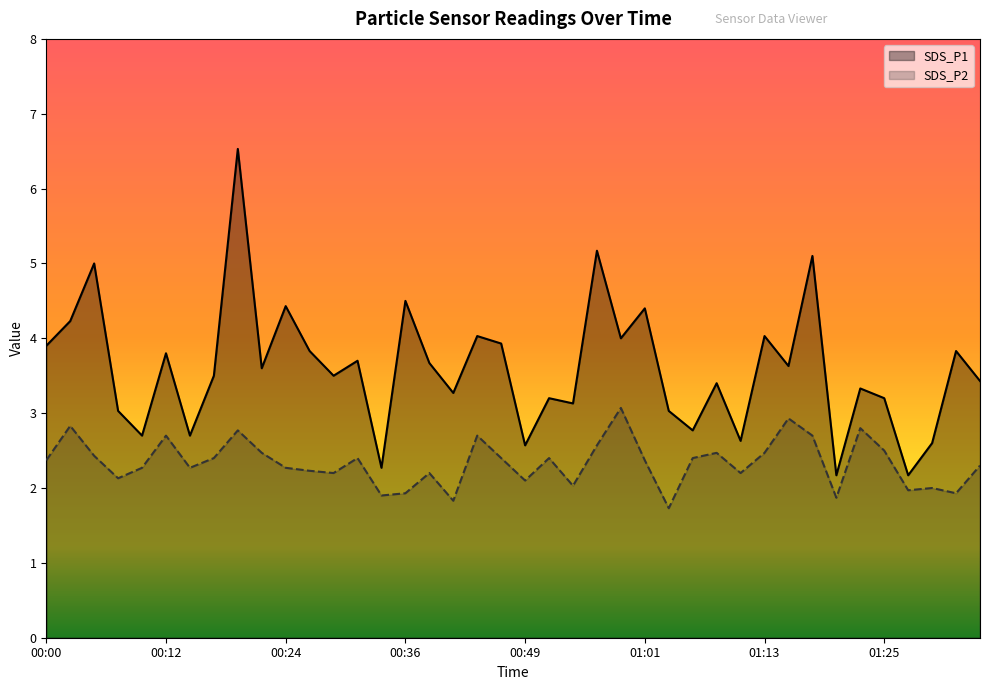

What is the difference between the maximum and second lowest values in the SDS_P2 series?

1.2